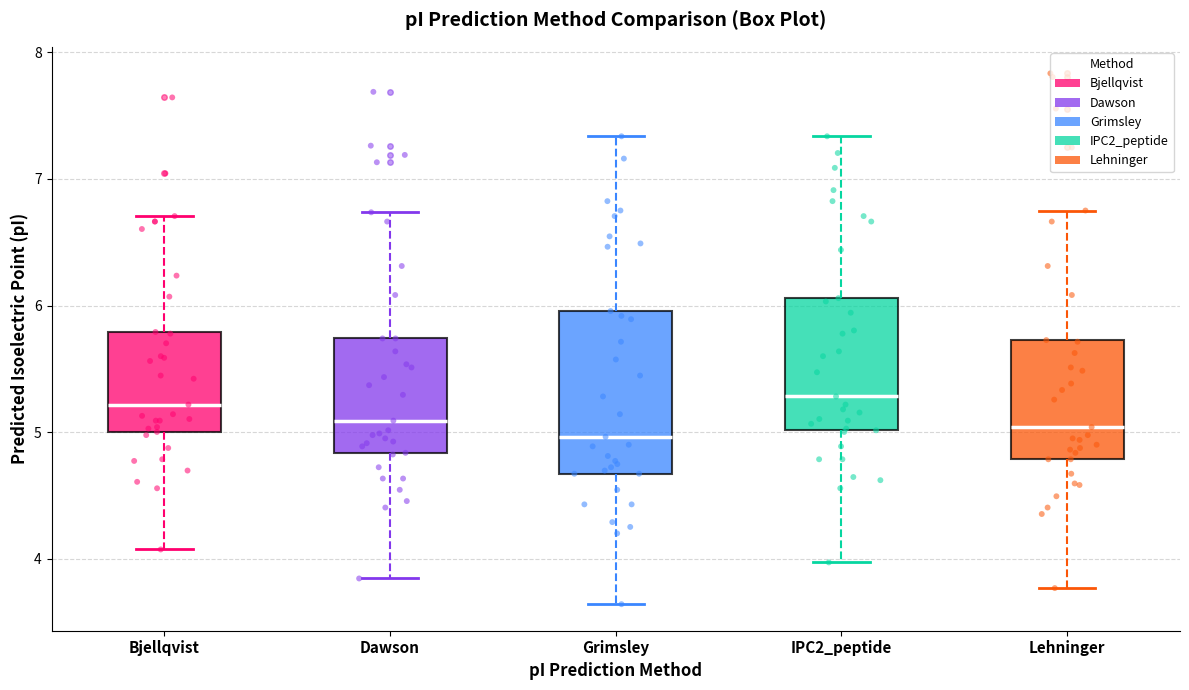

Where is the lower edge of the box for Bjellqvist on the y-axis? The values are not printed on the chart, so give them approximately, as read against the axis.

5.0